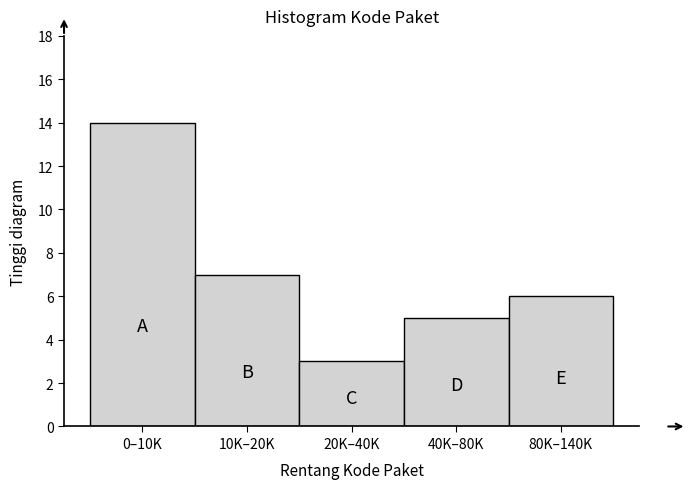

Reading left to right, extract all data points from this chart.

0–10K=14	10K–20K=7	20K–40K=3	40K–80K=5	80K–140K=6